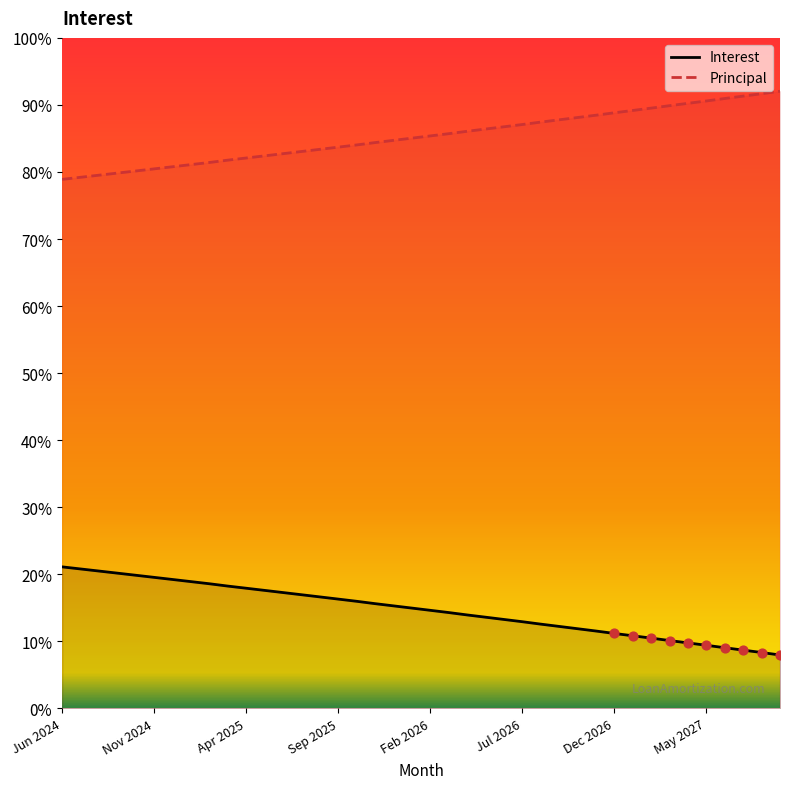

Which series contains the lowest Y value?

Interest